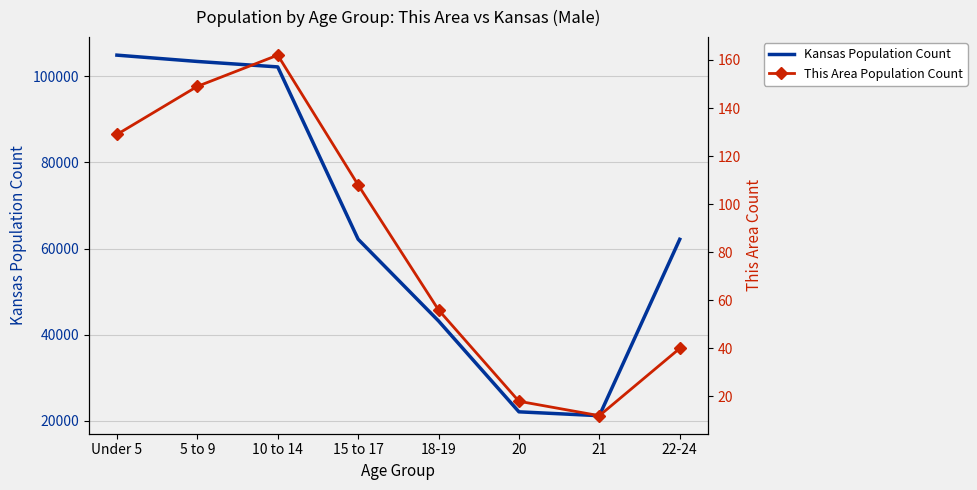

What is the difference between the Kansas Population Count values at 20 and 15 to 17?

40061